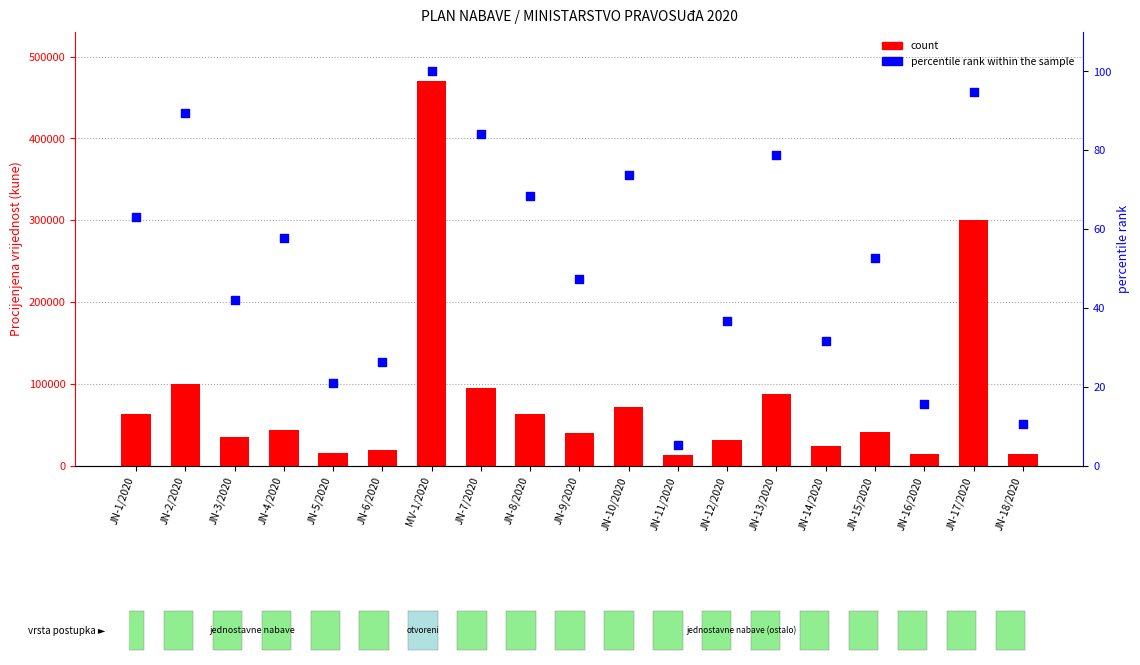

At how many categories does at least one series exceed 91103?

4